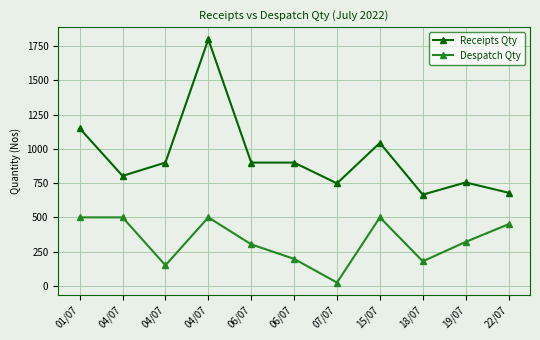

How many lines are shown in the chart?

2